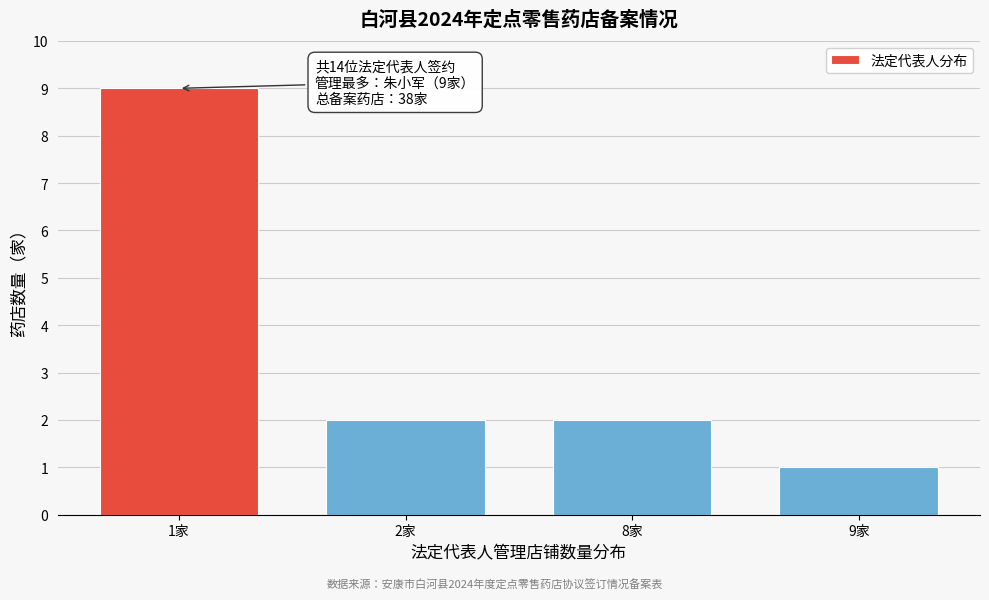

Reading left to right, what are all the values shown in this chart?

9	2	2	1